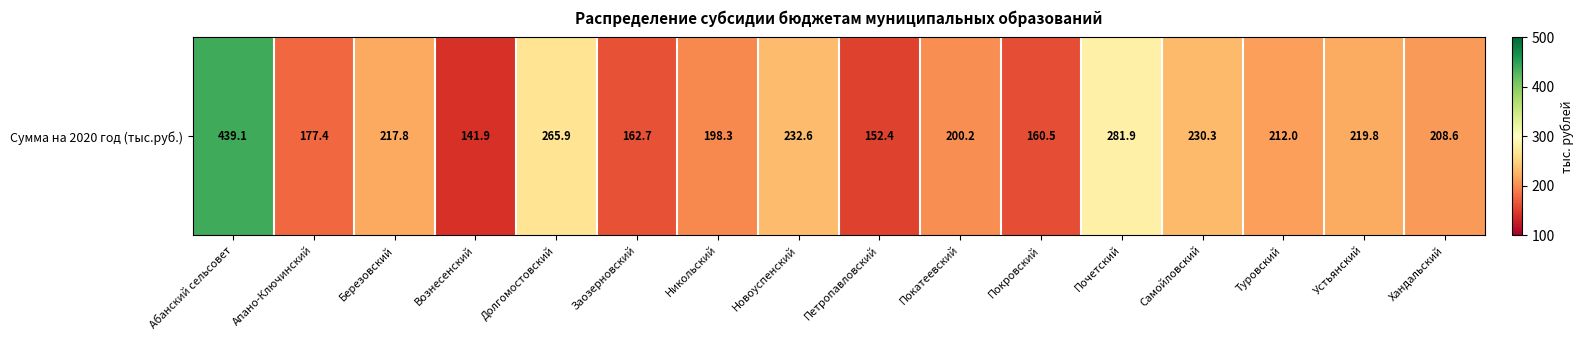

Rank the categories by value from highest to lowest.

Абанский сельсовет, Почетский, Долгомостовский, Новоуспенский, Самойловский, Устьянский, Березовский, Туровский, Хандальский, Покатеевский, Никольский, Апано-Ключинский, Заозерновский, Покровский, Петропавловский, Вознесенский